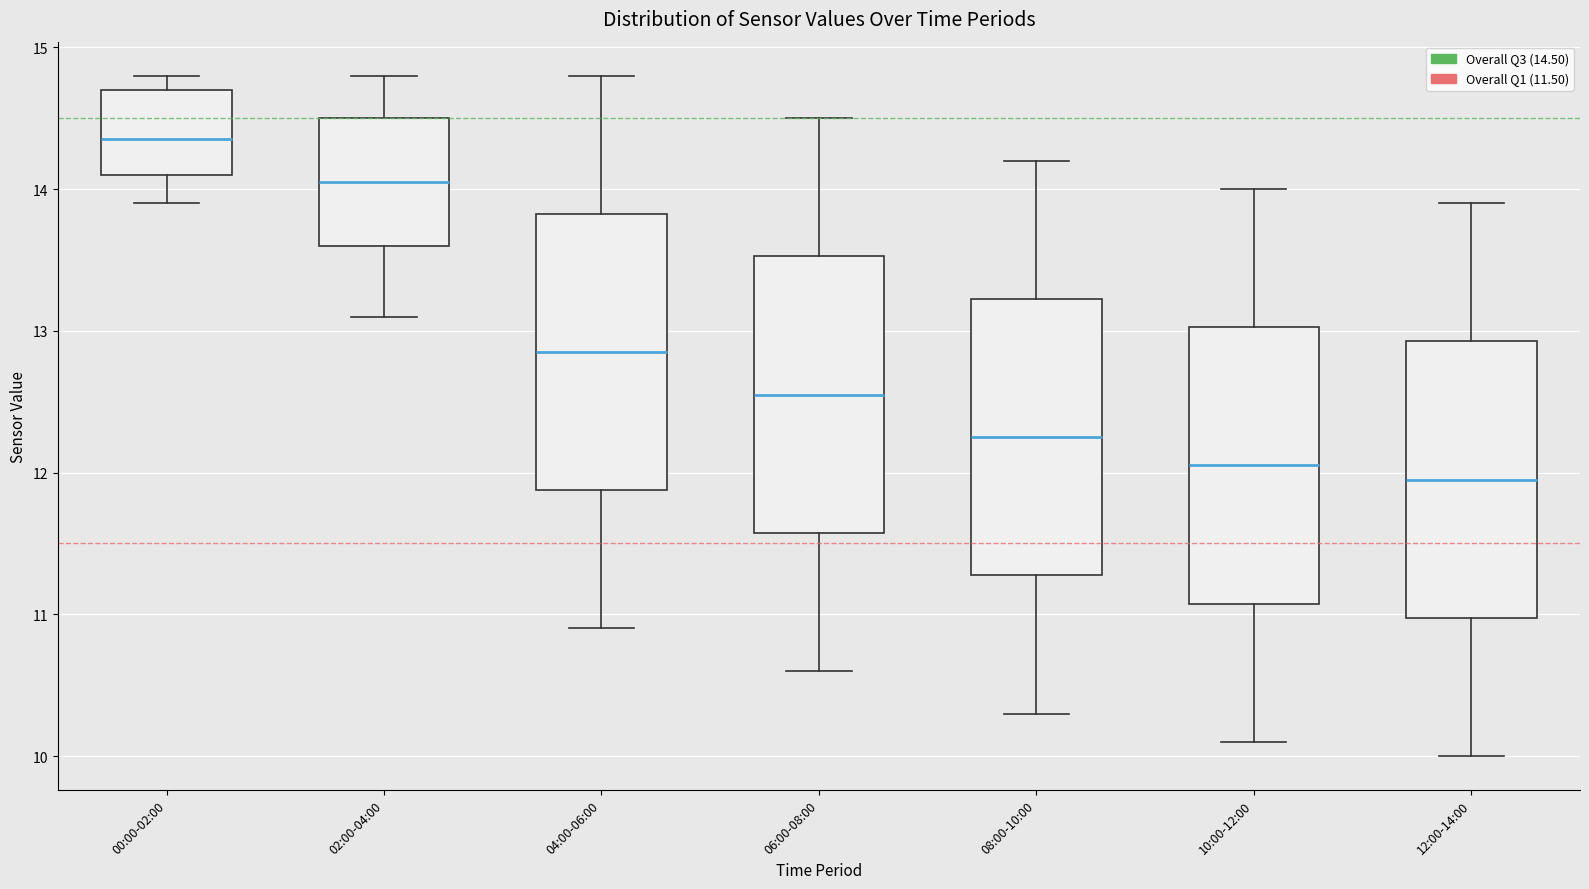

Where is the upper edge of the box for 04:00-06:00 on the y-axis? The values are not printed on the chart, so give them approximately, as read against the axis.

13.8